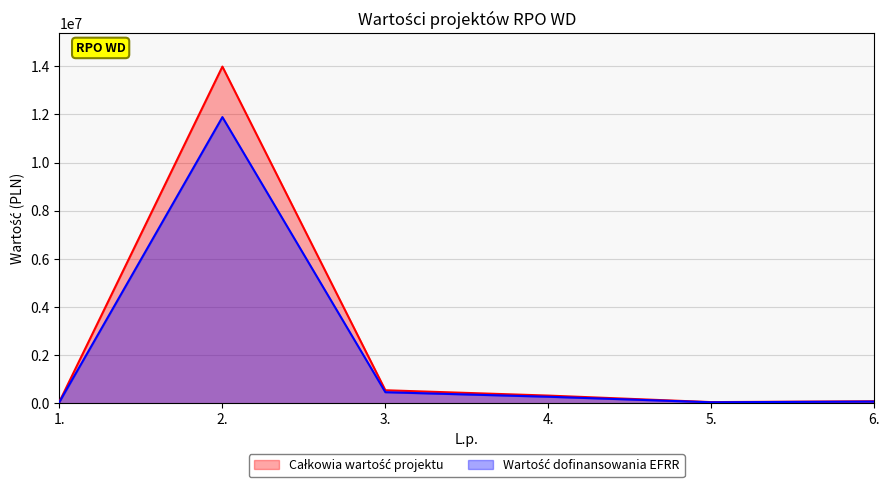

At which category is the sum across all series the highest?

2.